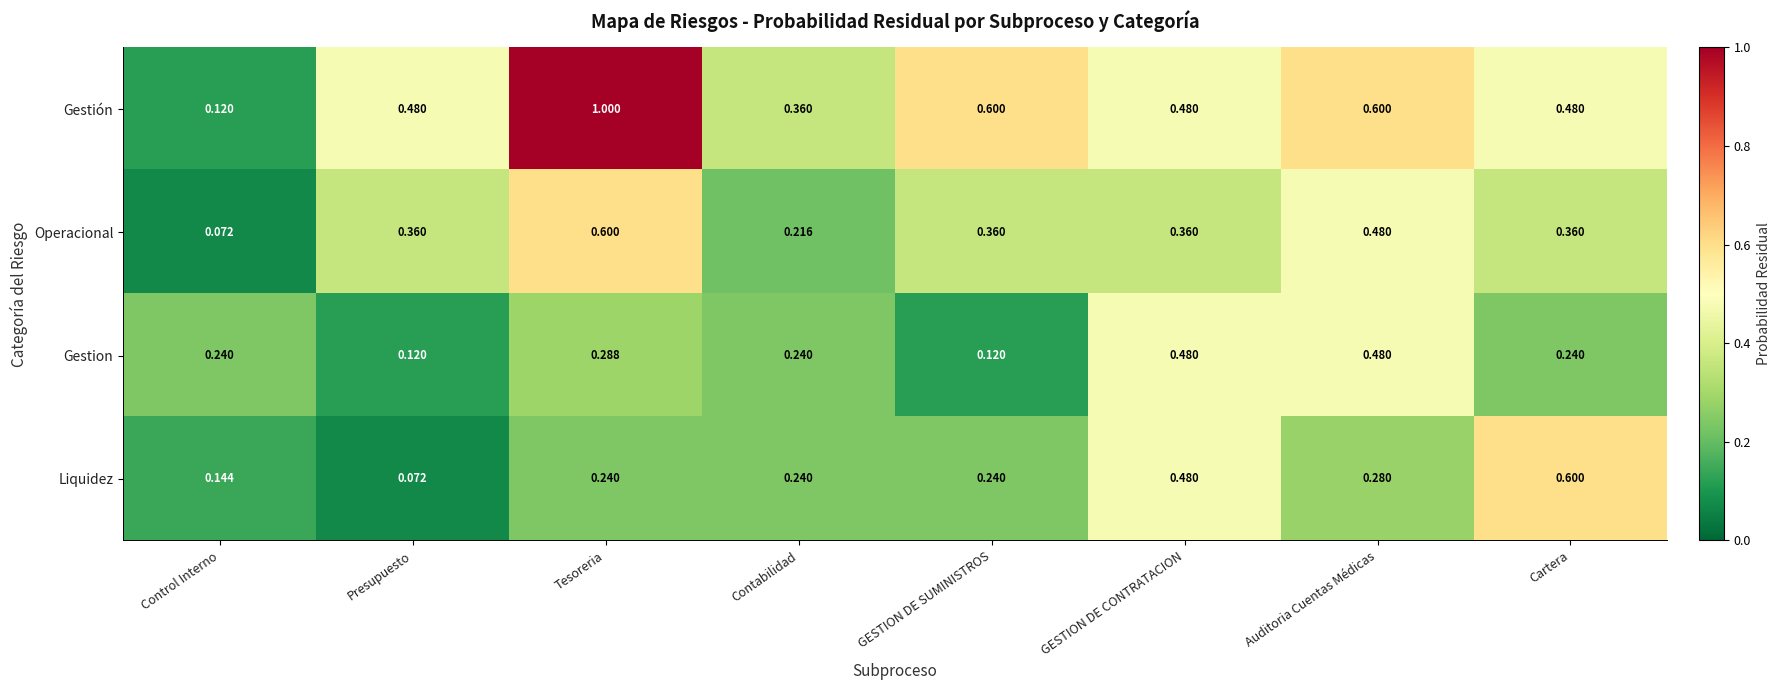

Between Tesoreria and Contabilidad, which series saw the biggest shift?

Gestión